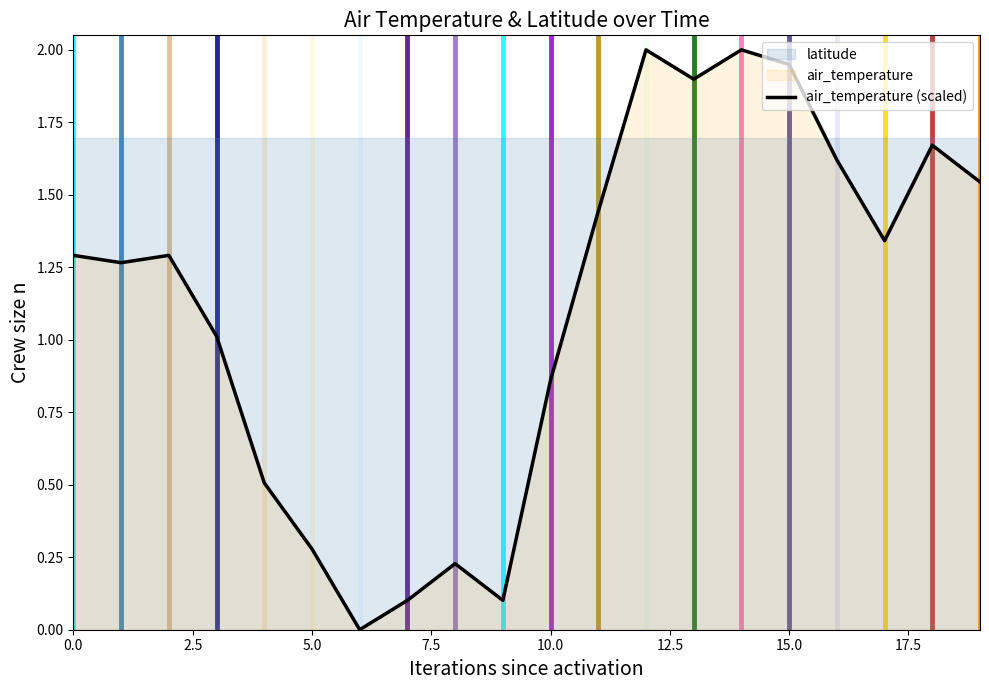

What is the maximum value for air_temperature (scaled)?

2.0